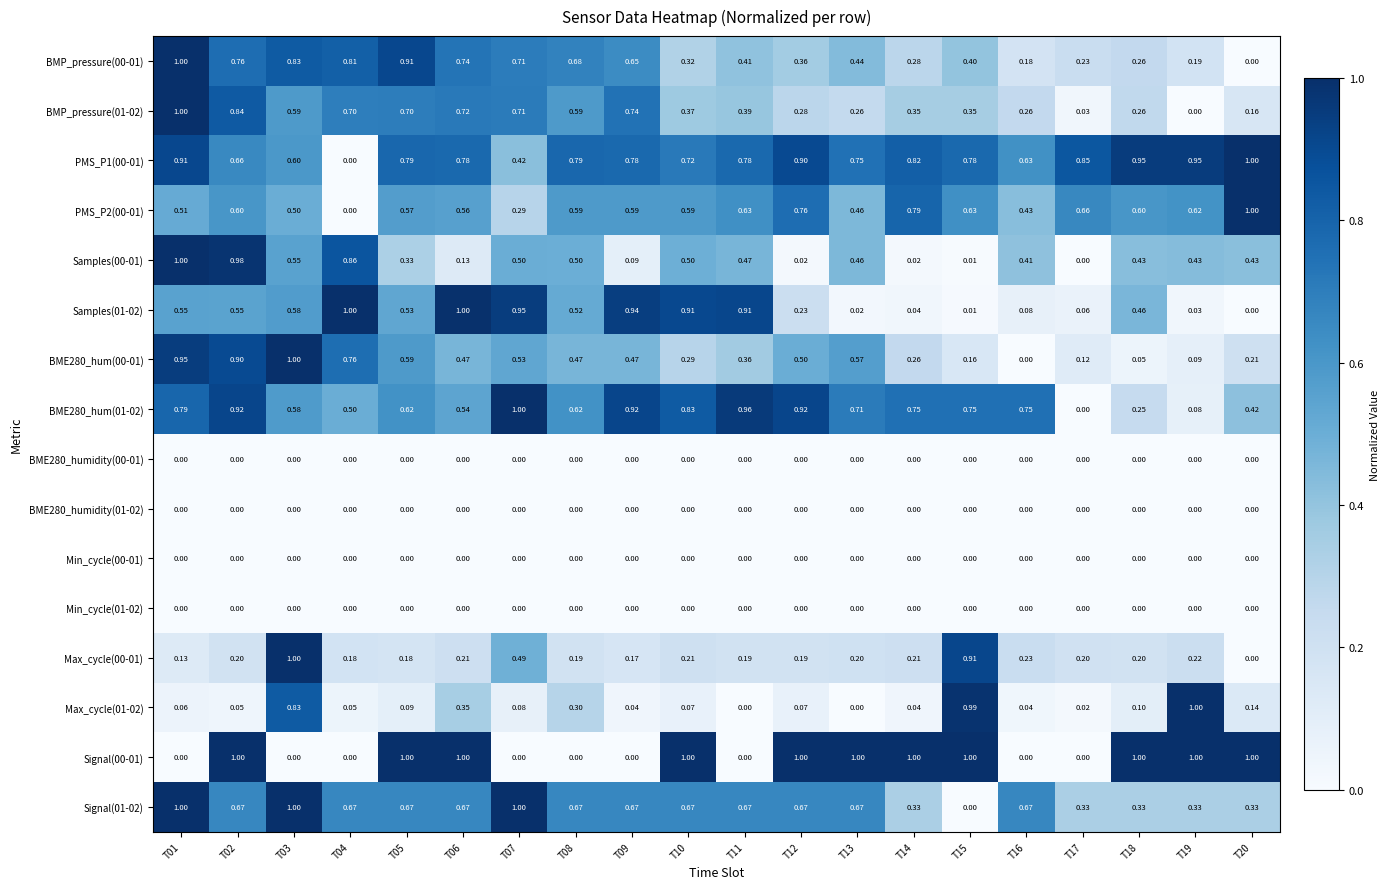

Between T10 and T13, which series saw the biggest shift?

Samples(01-02)